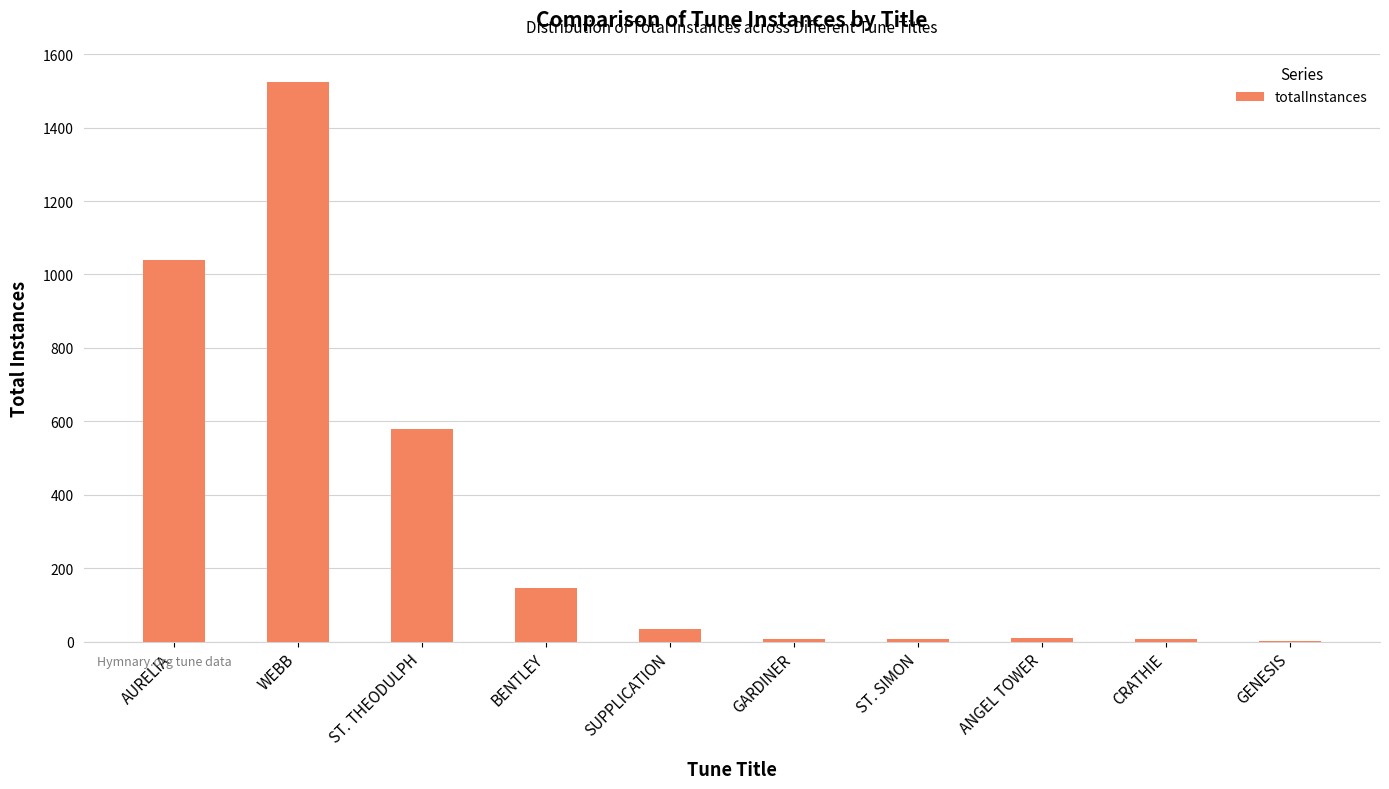

What is the sum of the values at ST. SIMON and WEBB?

1533